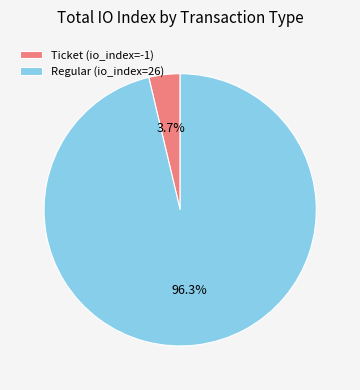

Rank the categories by value from highest to lowest.

Regular (io_index=26), Ticket (io_index=-1)